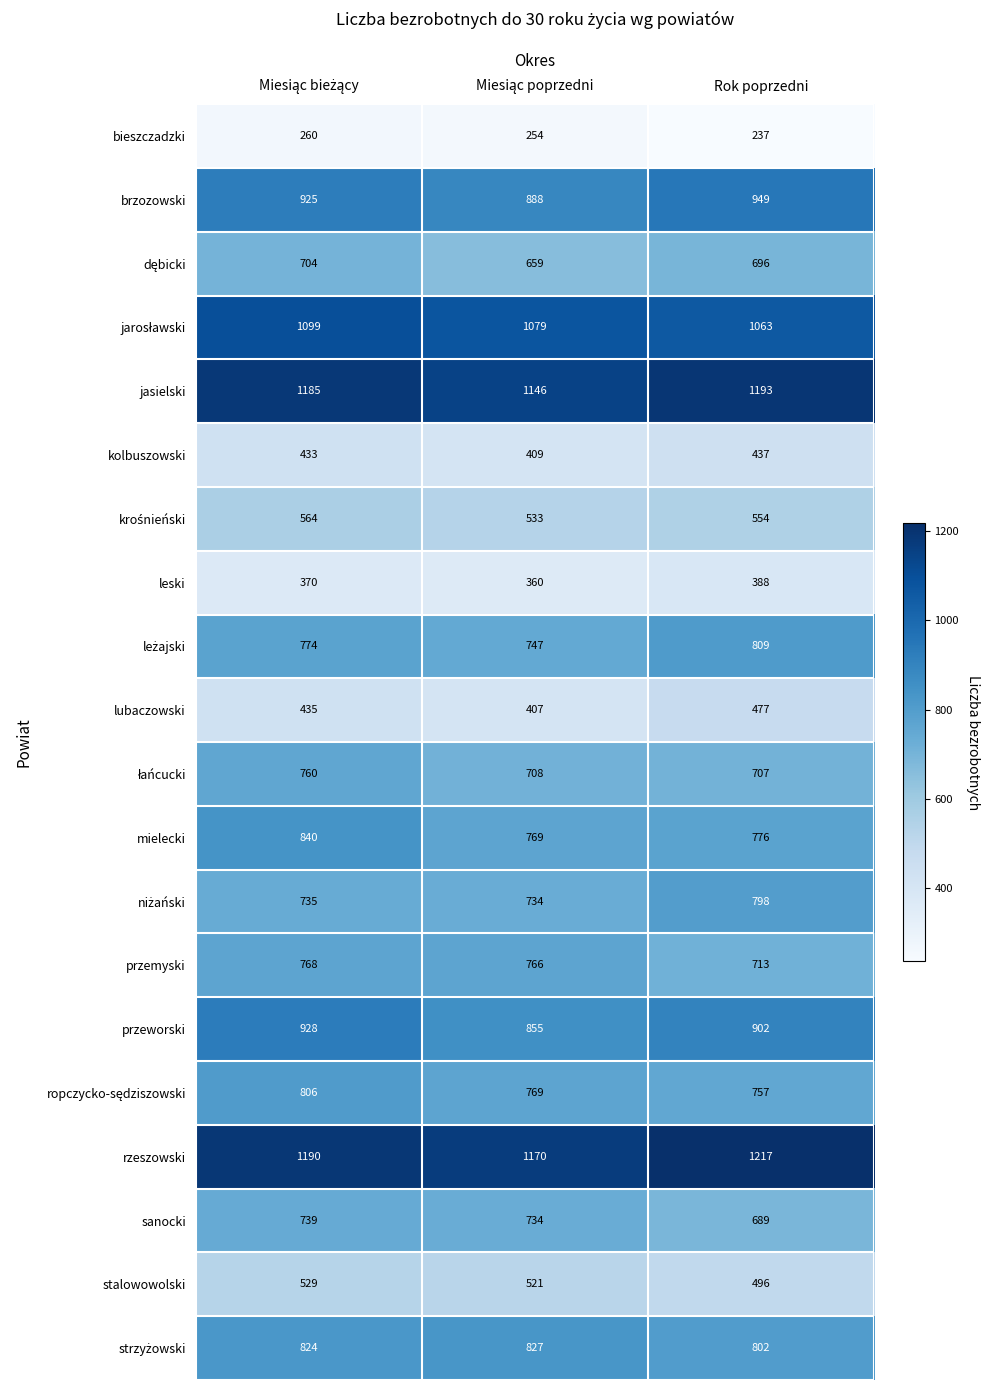

What is the minimum value shown in the chart?

237